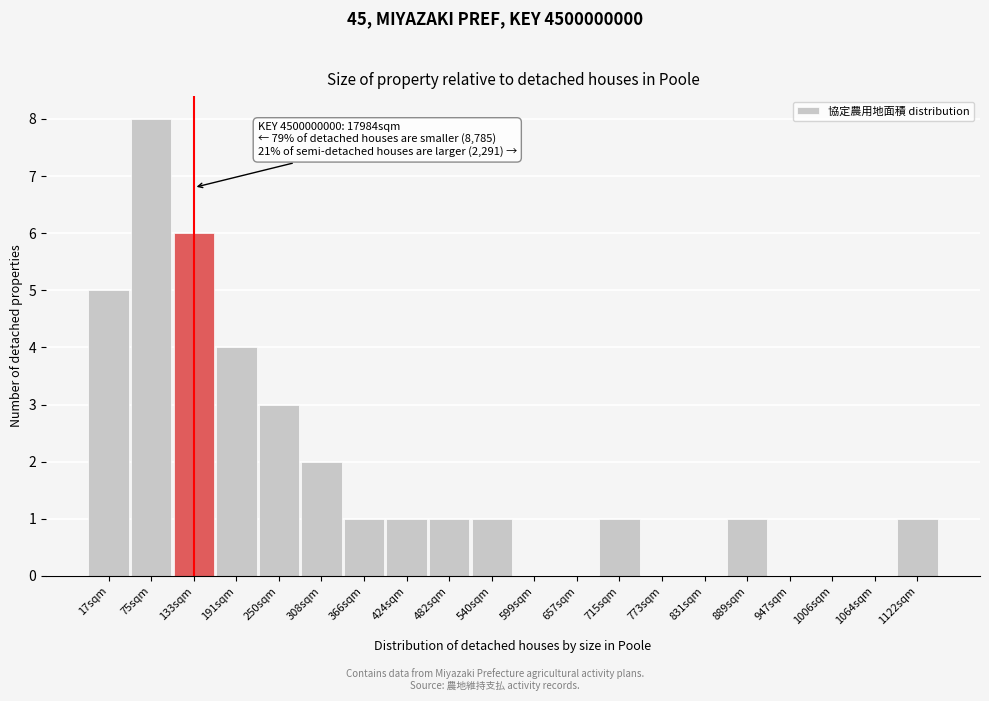

Reading right to left, list all the values displayed in this chart.

1122sqm=1	1064sqm=0	1006sqm=0	947sqm=0	889sqm=1	831sqm=0	773sqm=0	715sqm=1	657sqm=0	599sqm=0	540sqm=1	482sqm=1	424sqm=1	366sqm=1	308sqm=2	250sqm=3	191sqm=4	133sqm=6	75sqm=8	17sqm=5